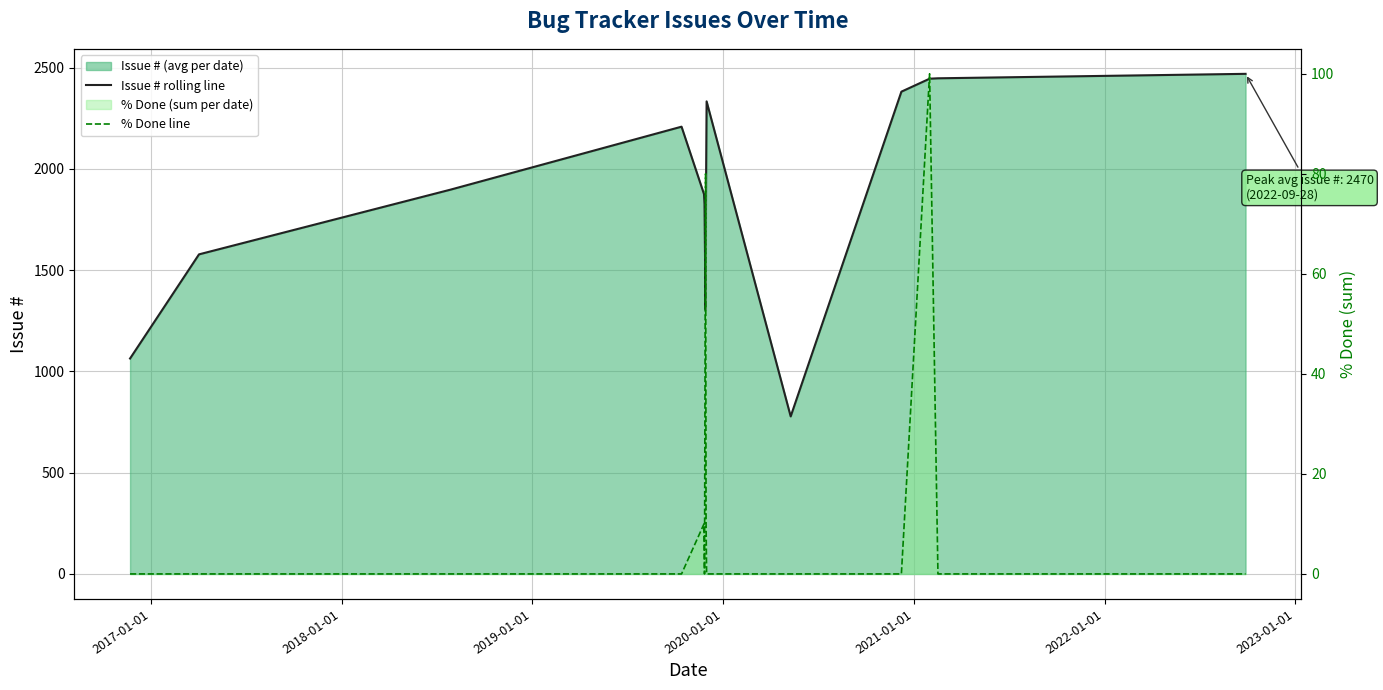

List the series in order of their peak value, lowest first.

% Done line, Issue # rolling line